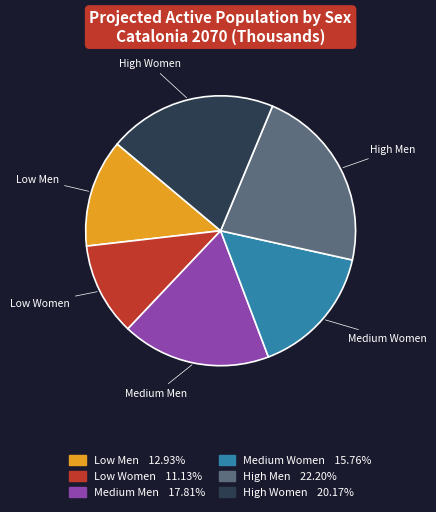

Is there a majority slice in this chart?

No